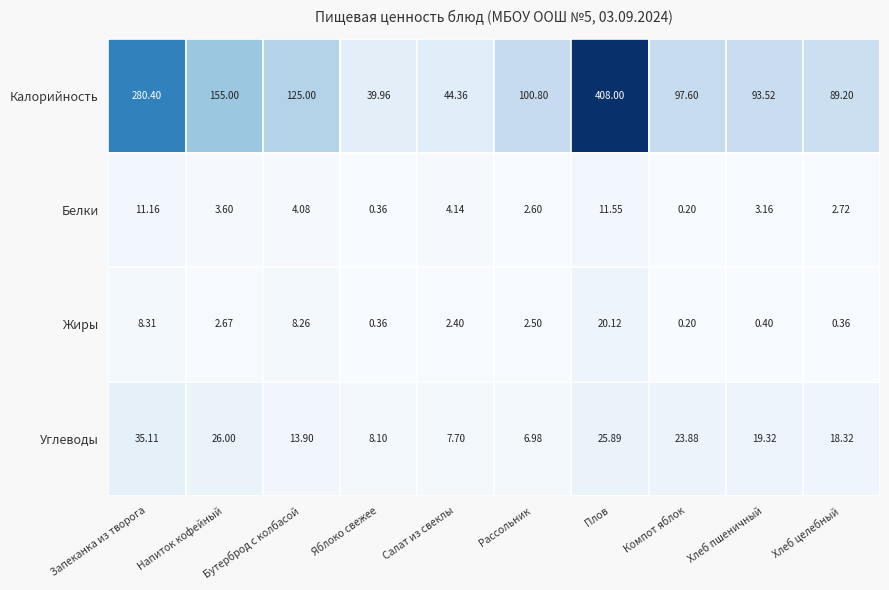

Count the number of categories in the chart.

10